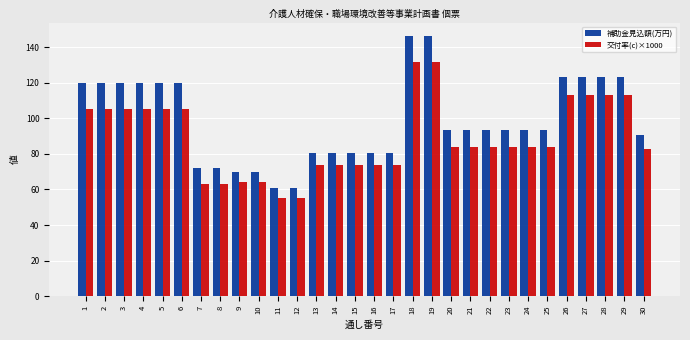

Which series has the widest spread of values?

補助金見込額(万円)